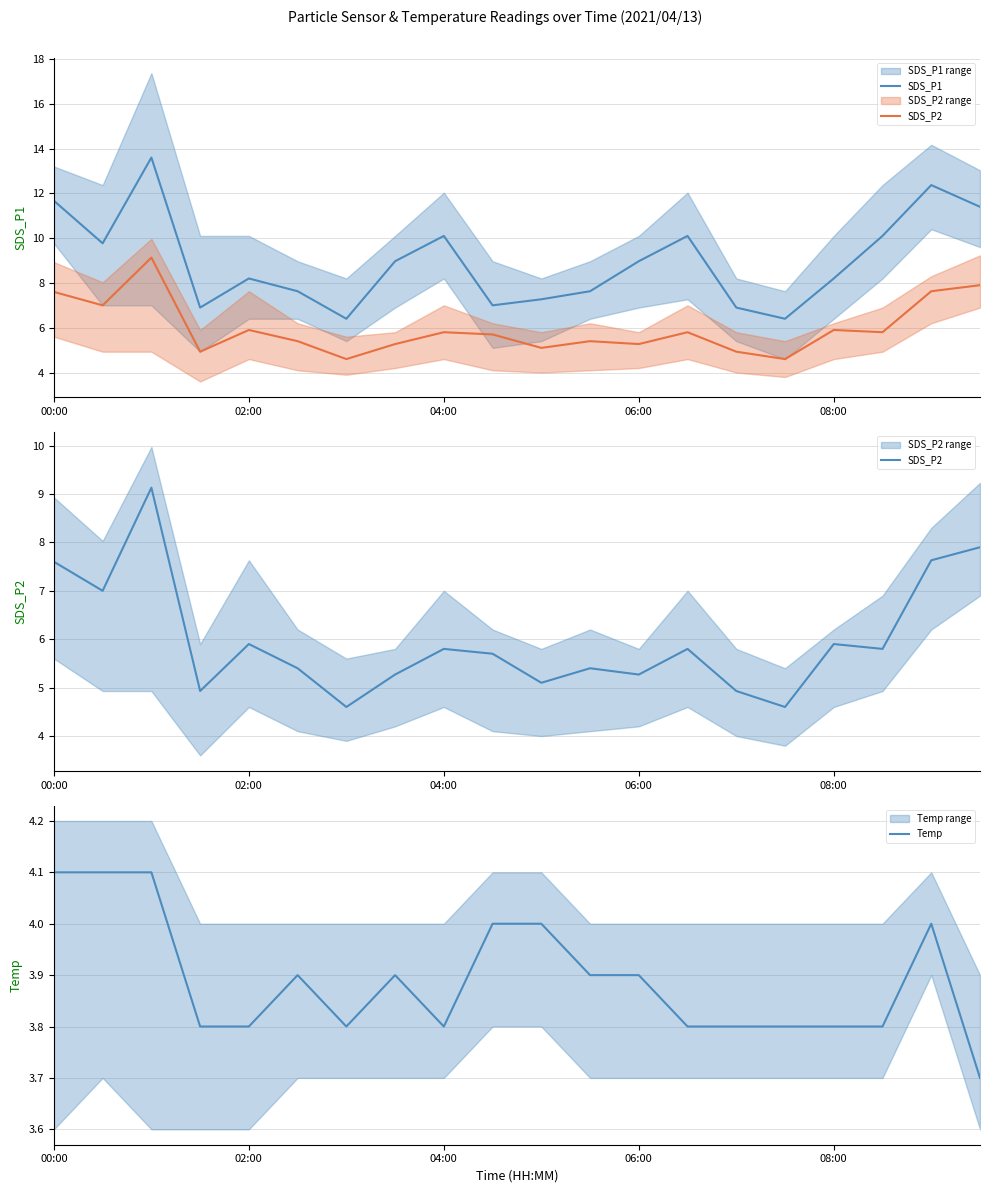

What value does the SDS_P2 series have at 6?

4.6